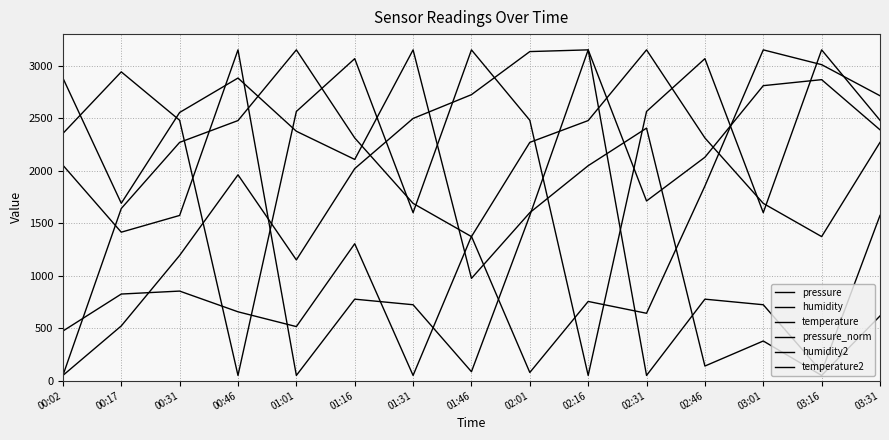

Is the value of temperature at 01:46 greater than the value of pressure at 02:01?

Yes